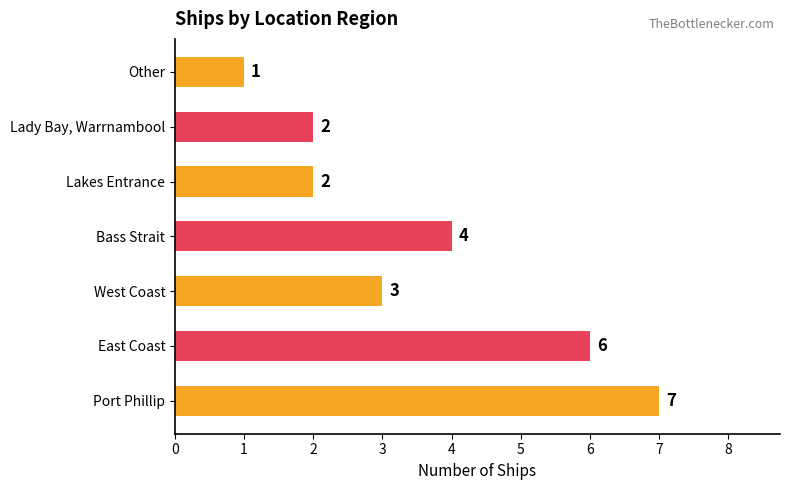

The chart shows a value of 1 at Other. True or false?

True